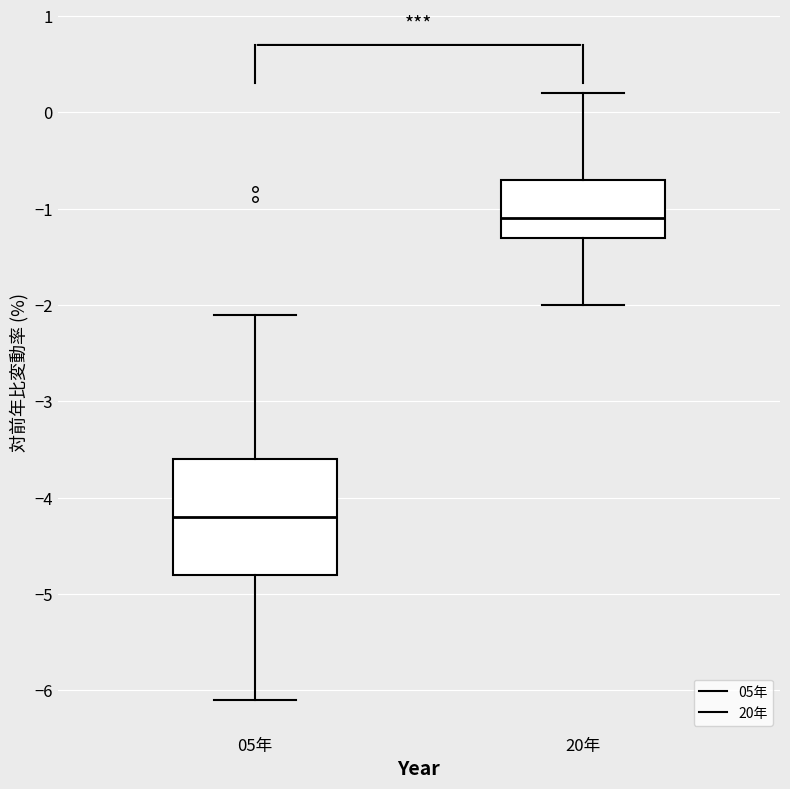

Which box has the highest median line?

20年